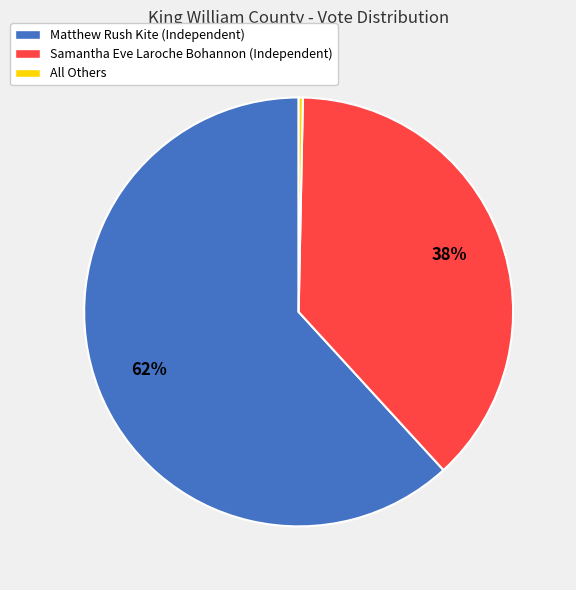

Is it true that All Others is 0% of the pie?

True